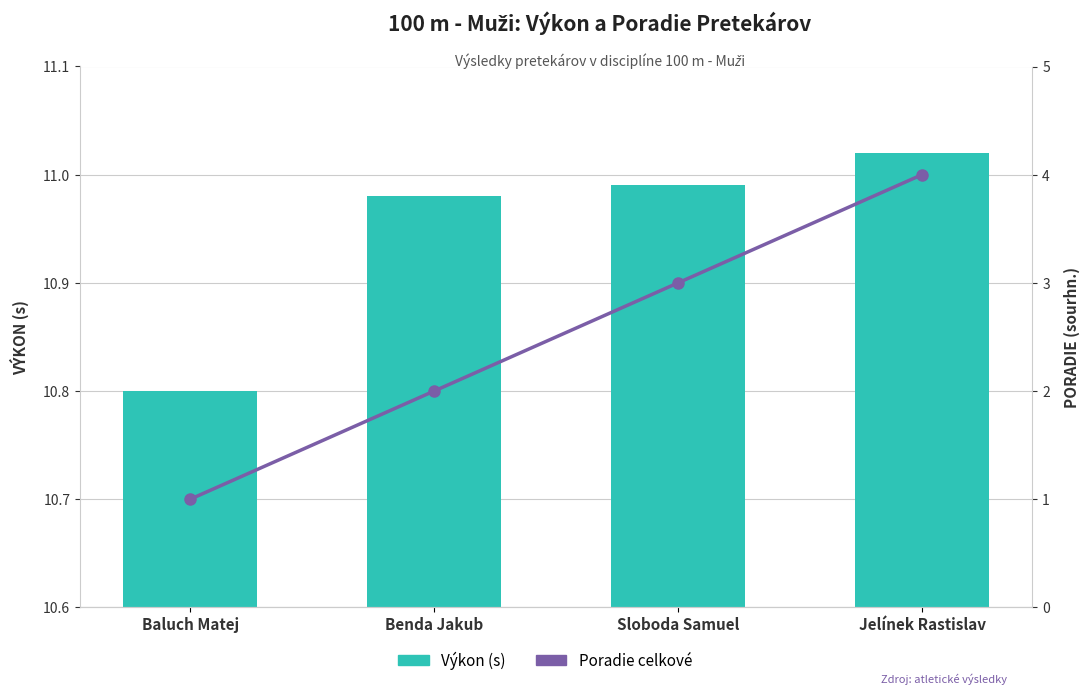

How many categories are shown in the chart?

4